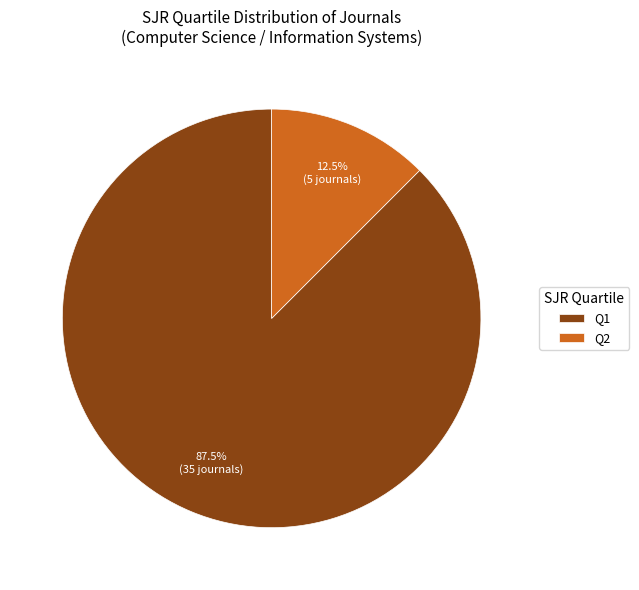

What is the smallest slice in the pie chart?

Q2